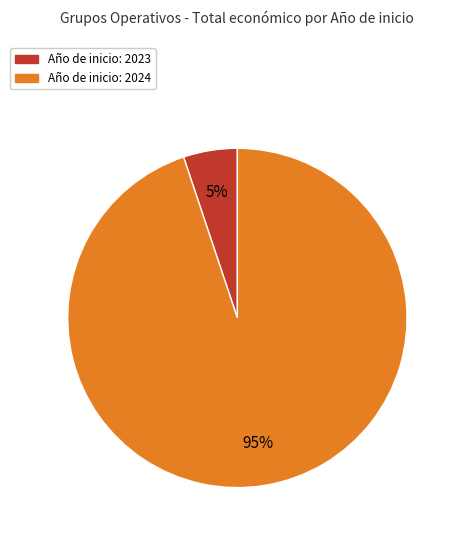

To the nearest percent, what is the difference between the largest and smallest slice percentages?

90%